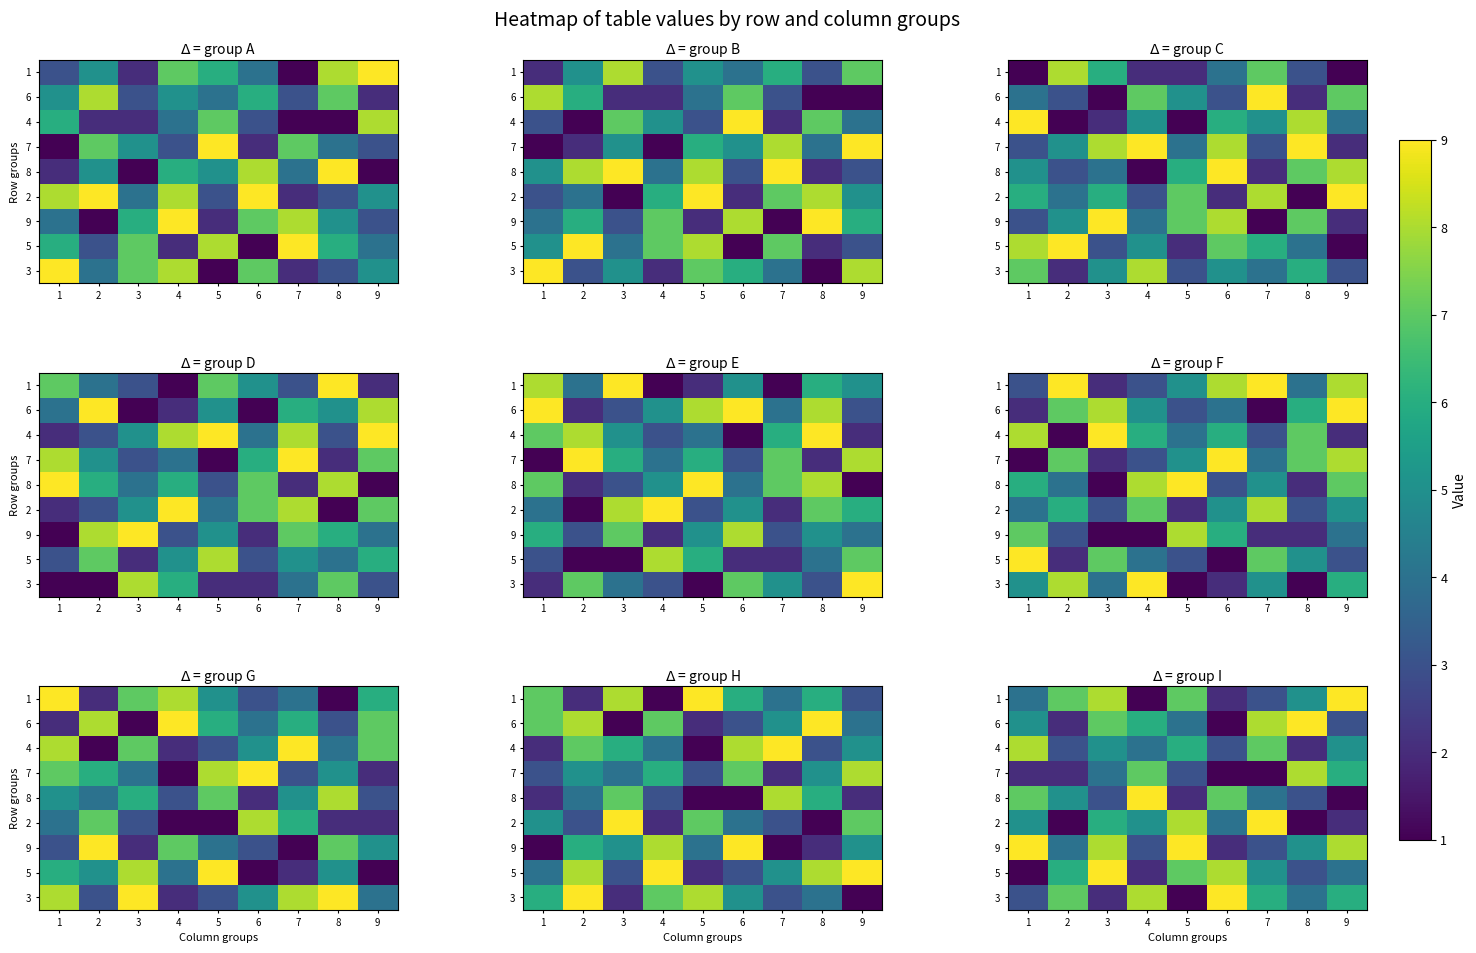

What is the difference between the maximum and minimum values in the 2 series?

8